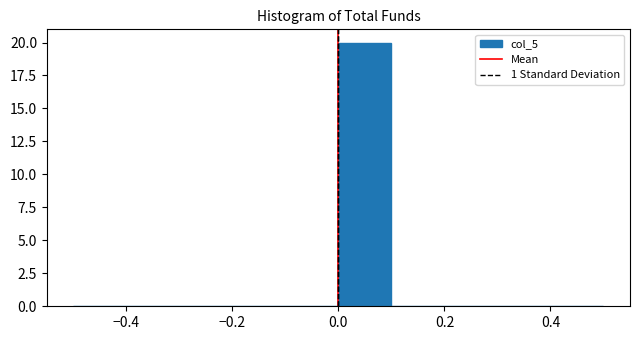

Reading left to right, transcribe this chart: for each bar, give the range it covers on the x-axis and its height. The values are not printed on the chart, so give them approximately, as read against the axis.

-0.5 to -0.4: 0
-0.4 to -0.3: 0
-0.3 to -0.2: 0
-0.2 to -0.1: 0
-0.1 to 0.0: 0
0.0 to 0.1: 20
0.1 to 0.2: 0
0.2 to 0.3: 0
0.3 to 0.4: 0
0.4 to 0.5: 0